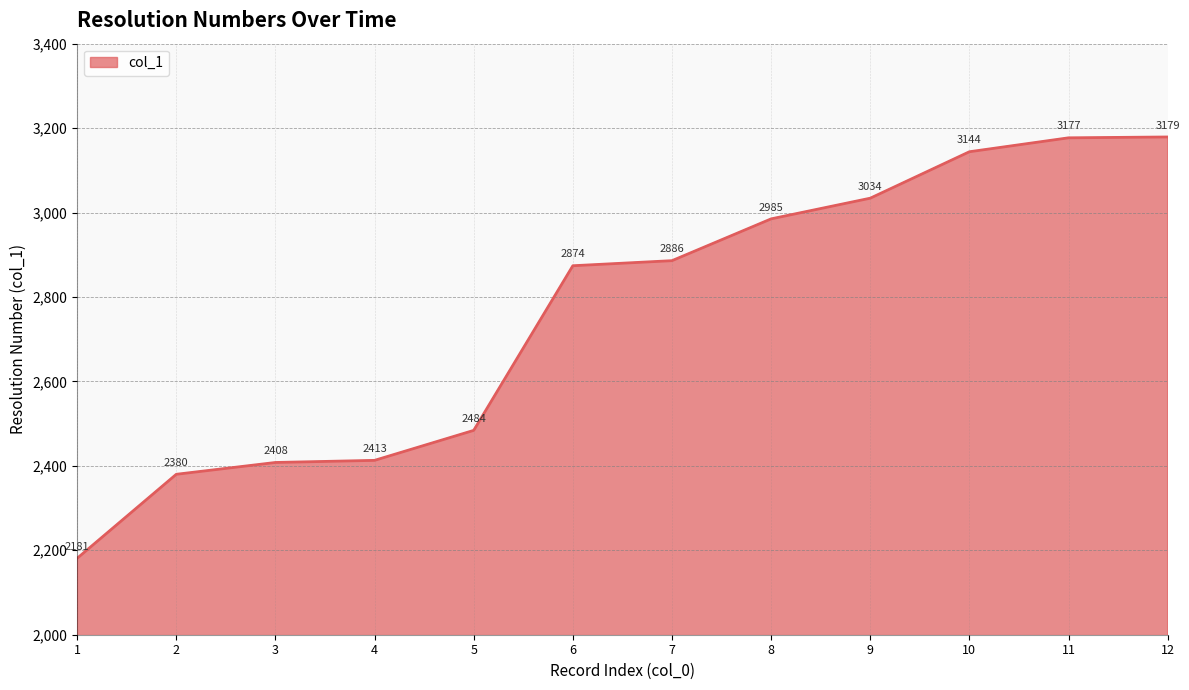

What is the difference between the second highest and second lowest values?

797